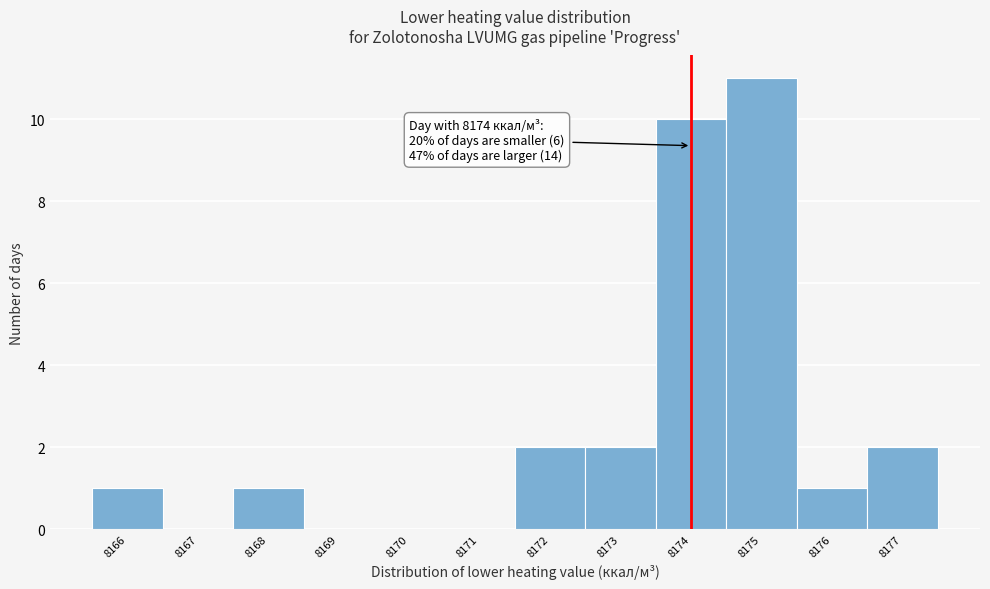

Over which range of the x-axis is the bar tallest?

8174.5 to 8175.5